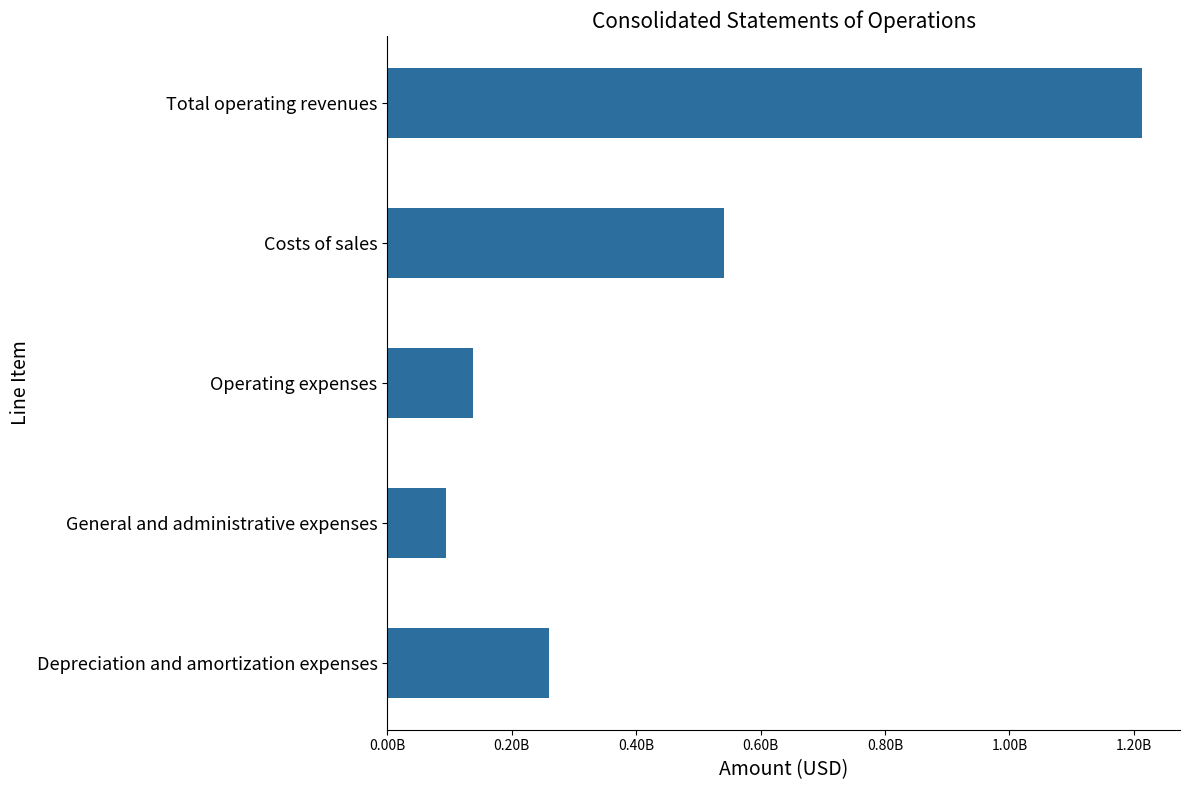

What is the smallest value displayed?

94268000